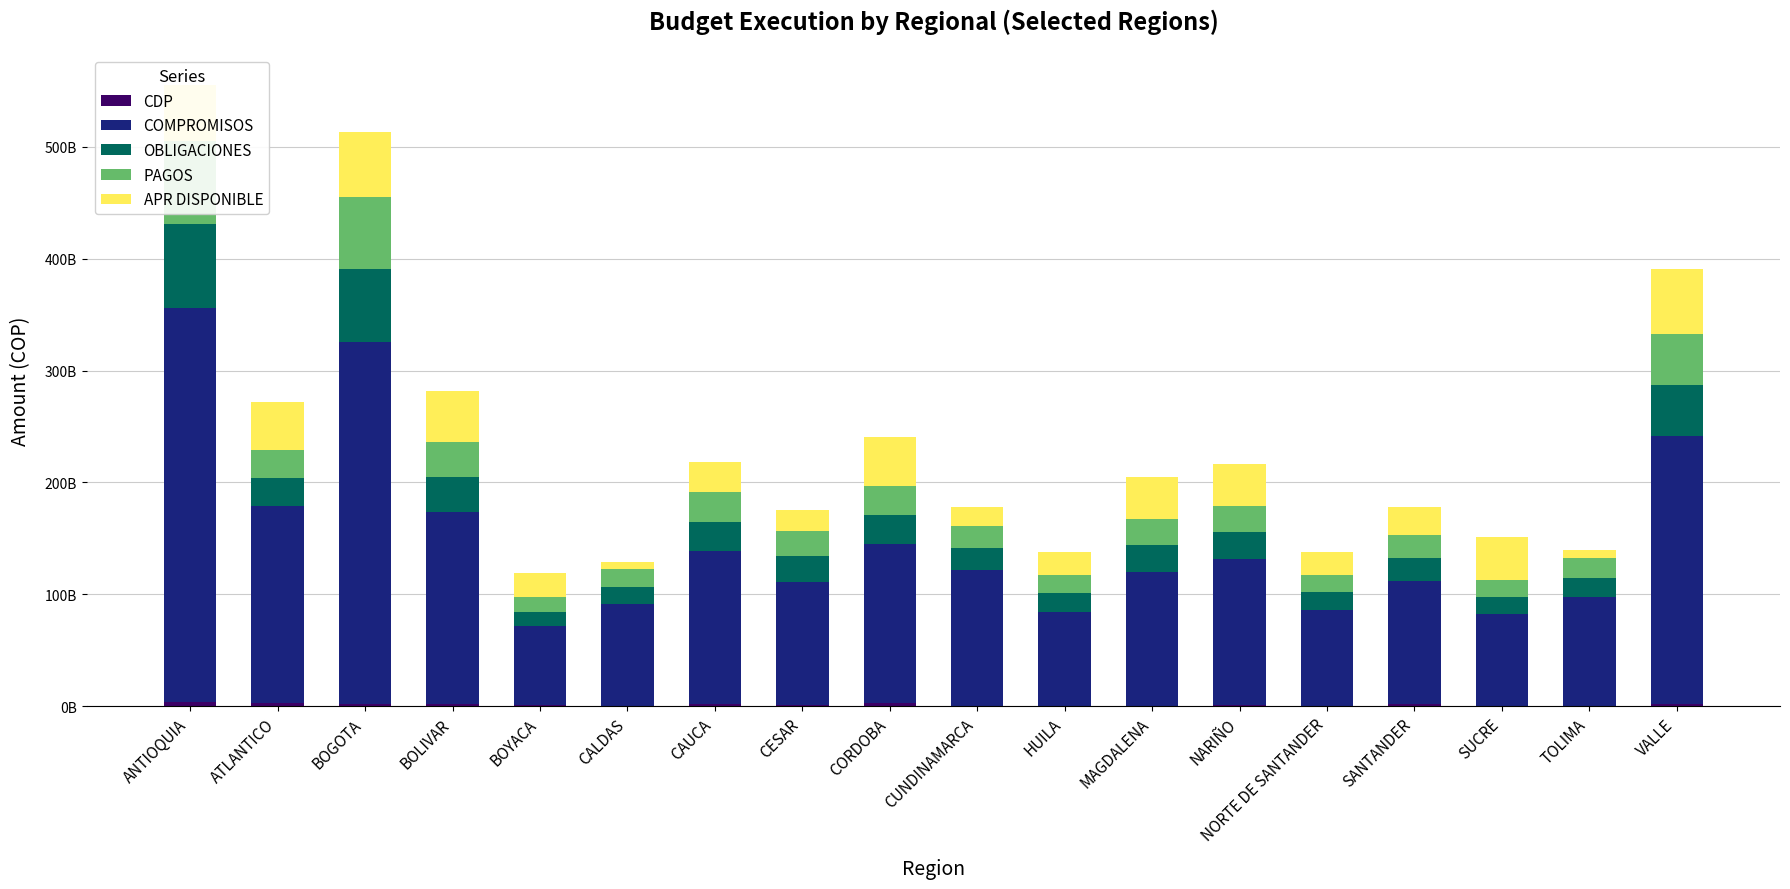

Reading left to right, transcribe all the data shown in this chart.

CDP: 4058624292.8	2434732153.8	2189186017.0	1688375079.0	666042389.0	291149473.0	1562846388.0	823061982.0	2566662110.0	473280380.0	149659470.0	436696878.0	591847980.3	246718950.0	1642465809.0	329966564.0	110576989.0	2003864123.0
COMPROMISOS: 352278086729.2	176187277792.2	323588899434.0	171476010157.0	70736305944.0	90754644176.0	137311386476.0	110566468238.0	142425133484.8	121636322137.0	84395082700.0	119635994543.6	131210132045.7	85771255687.0	109941987887.0	81781088473.0	97221343048.5	239588802023.0
OBLIGACIONES: 74579237926.2	25339212053.3	64948981193.0	31639843775.0	12933184181.0	15724092066.0	26146332339.0	22721718867.0	26152680979.2	19596138900.0	16439414046.0	23727767457.0	23751293500.7	15668998162.0	20852287815.0	15473567928.5	17513640393.3	45476696157.4
PAGOS: 74579237926.2	25339212053.3	64948981193.0	31639843775.0	12933184181.0	15724092066.0	26146332339.0	22721718867.0	26152680979.2	19596138900.0	16439414046.0	23727767457.0	23751293500.7	15668998162.0	20777586855.0	15473567928.5	17513640393.3	45476696157.4
APR DISPONIBLE: 49609705256.0	42312869951.0	57610607463.0	45421704510.0	21420473276.0	6115552432.0	26950383393.0	18363690639.0	42997053462.2	16432007195.0	20472756414.0	37056098902.4	37534727886.0	20849874965.0	24678419430.0	38127840648.0	7041944130.5	58511445433.0